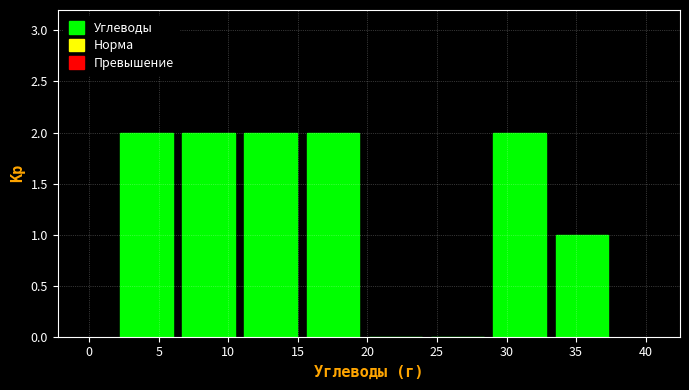

Reading left to right, transcribe this chart: for each bar, give the range it covers on the x-axis and its height. Neither the bar edges nor the heights are printed on the chart, so give them approximately, as read against the axes.

2.0 to 6.5: 2
6.5 to 11.0: 2
11.0 to 15.5: 2
15.5 to 20.0: 2
20.0 to 24.5: 0
24.5 to 29.0: 0
29.0 to 33.5: 2
33.5 to 38.0: 1